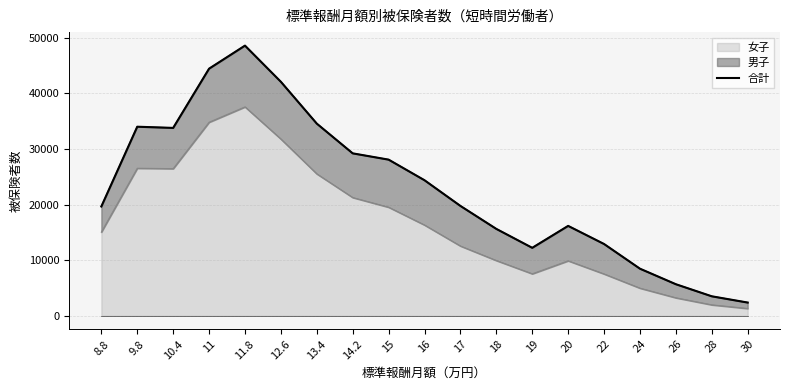

What is the average value?

22926